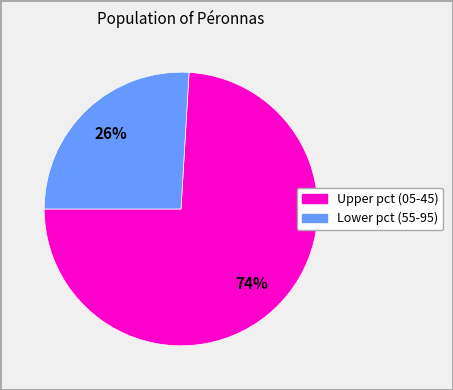

Is there a majority slice in this chart?

Yes